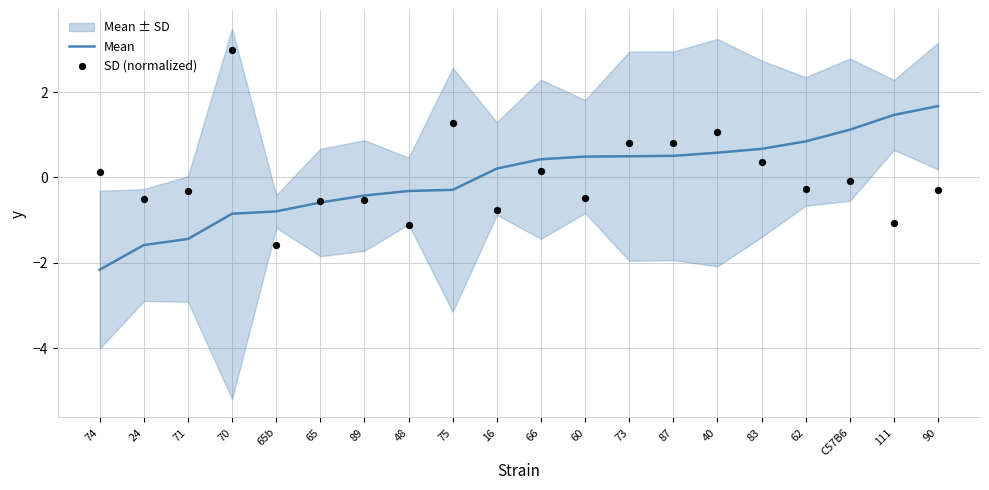

What is the highest value of the Mean series?

1.7